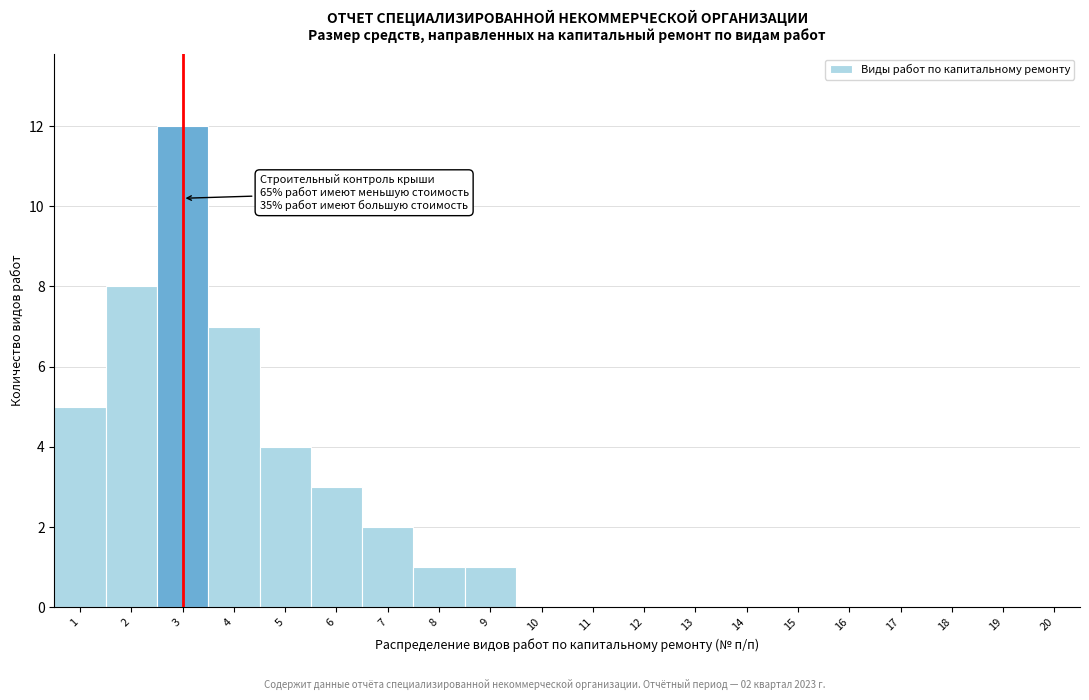

Reading left to right, what are all the values shown in this chart?

1=5	2=8	3=12	4=7	5=4	6=3	7=2	8=1	9=1	10=0	11=0	12=0	13=0	14=0	15=0	16=0	17=0	18=0	19=0	20=0